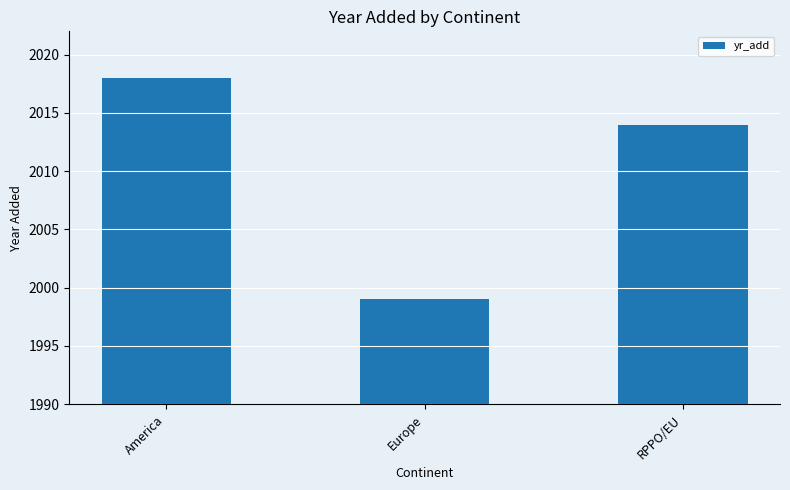

Count the number of data series in this chart.

1